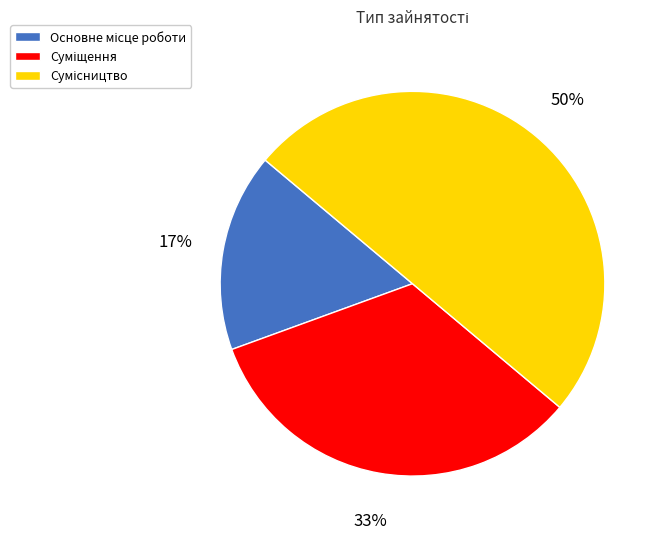

To the nearest percent, what is the average slice percentage?

33%